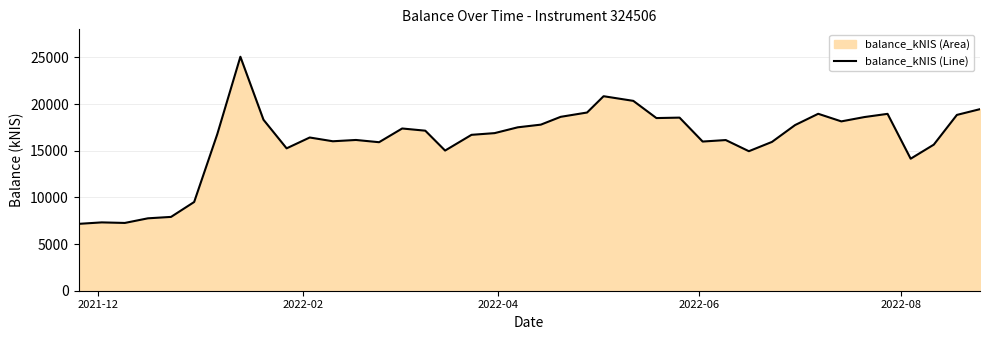

What is the smallest value displayed?

7161.7